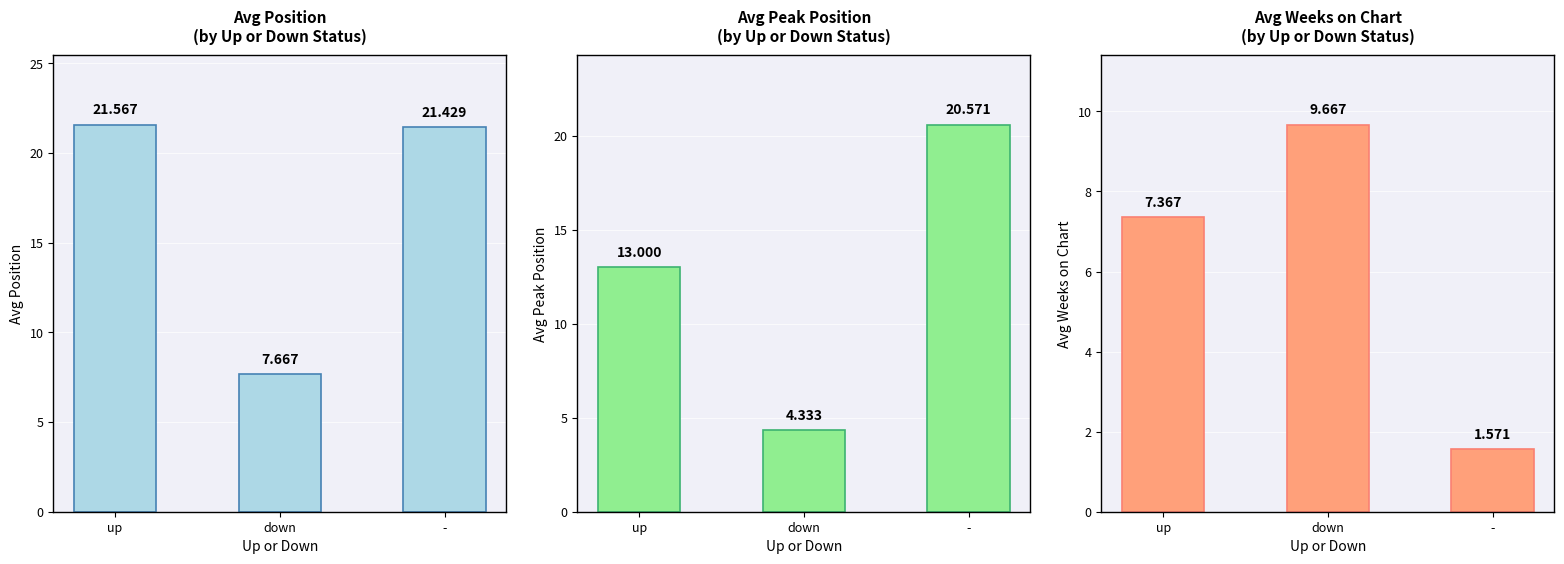

What are all the series names shown in the legend?

Avg Position, Avg Peak Position, Avg Weeks on Chart